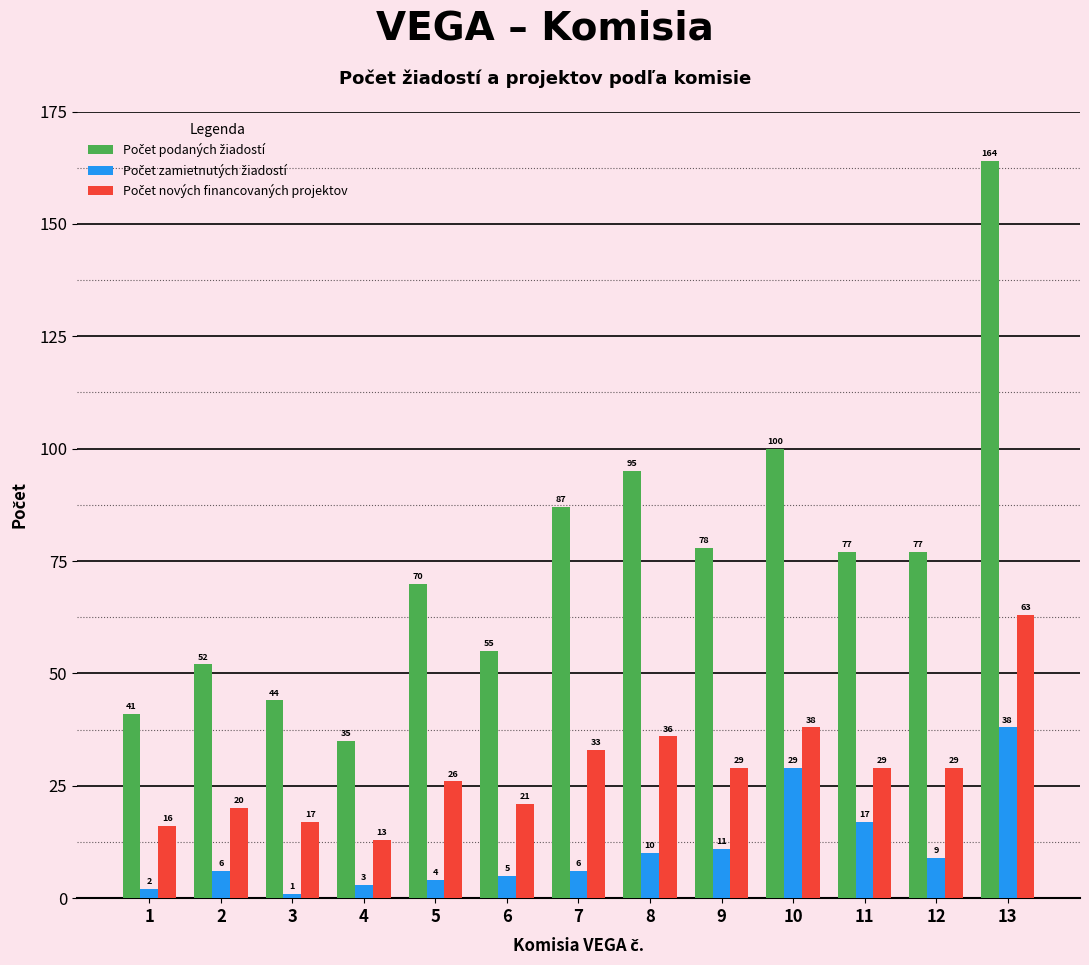

At which category does the chart reach its minimum across all series?

3